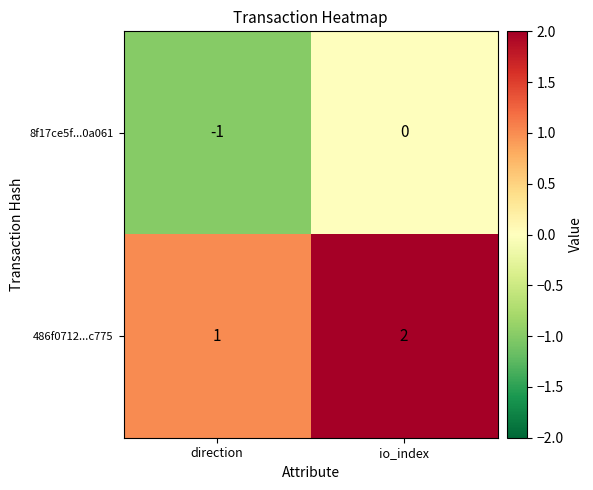

Reading right to left, list all the values displayed in this chart.

8f17ce5f...0a061: io_index=0	direction=-1
486f0712...c775: io_index=2	direction=1